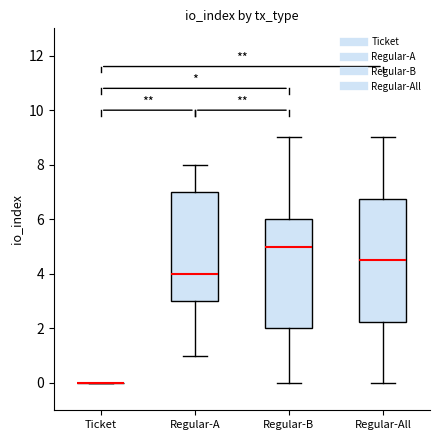

Which box is the tallest, from its lower edge to its upper edge?

Regular-All